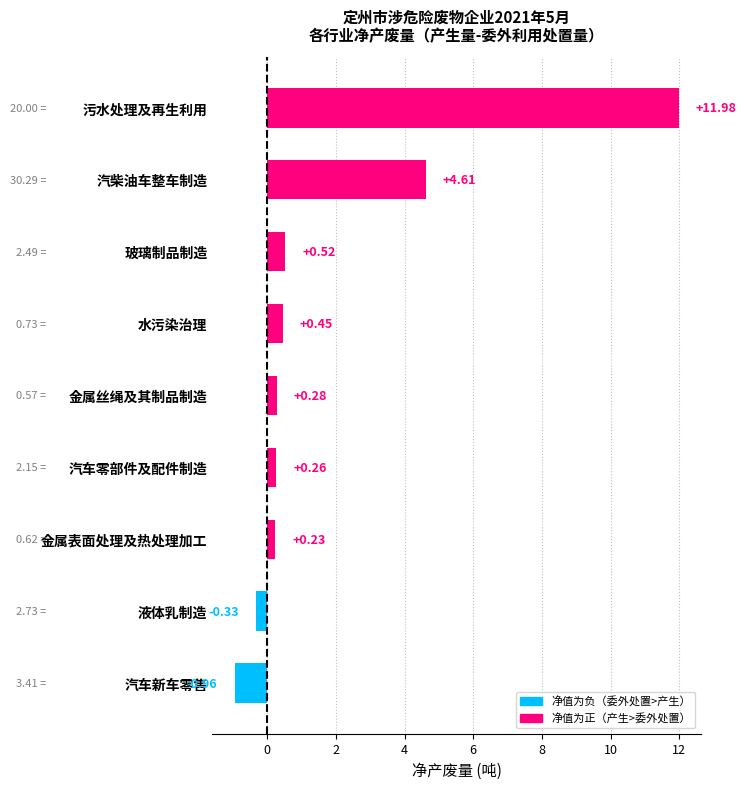

What is the sum of all values?

17.1